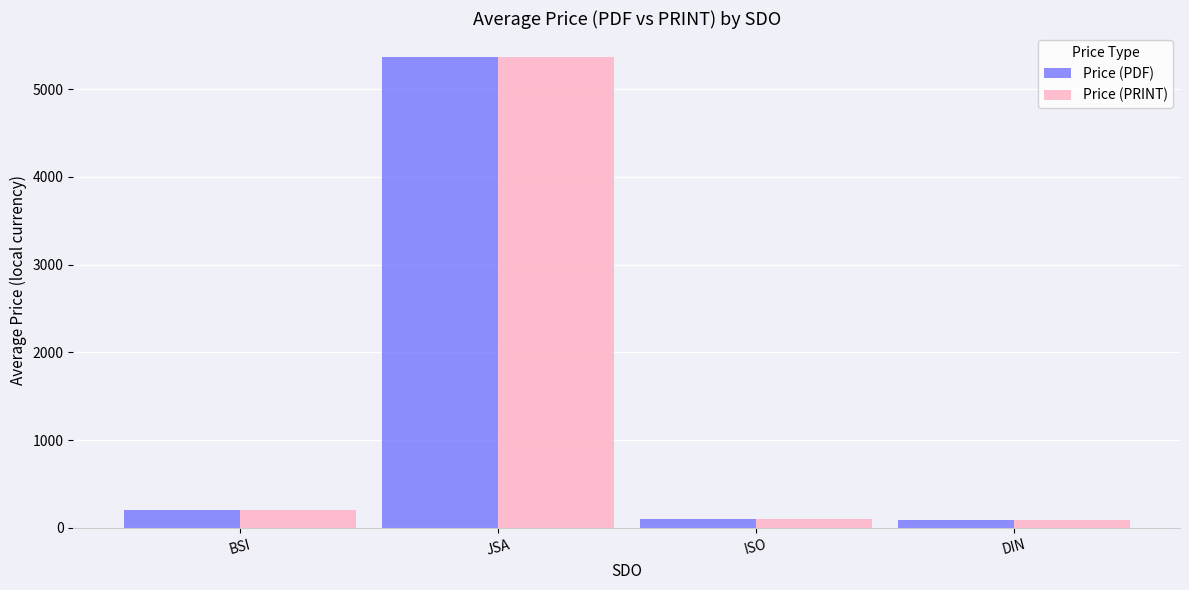

What is the highest value of the Price (PRINT) series?

5370.0